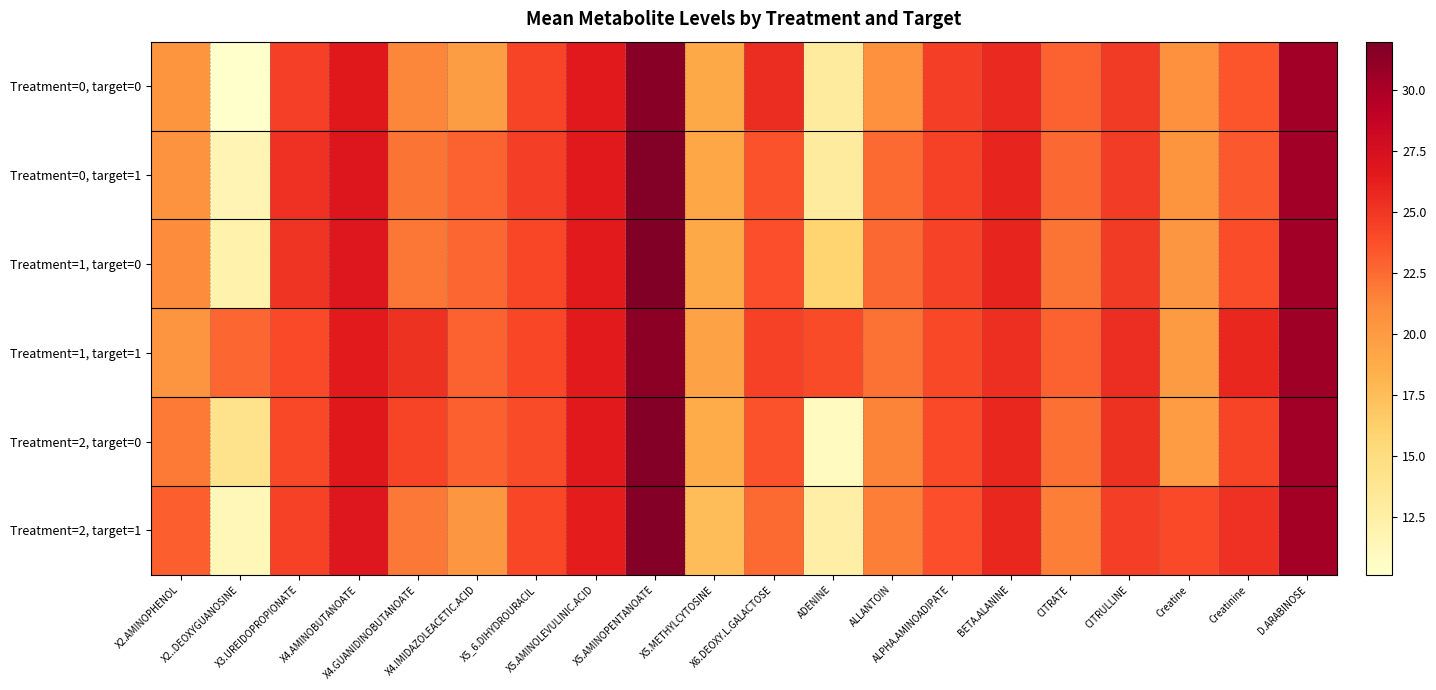

How many series are shown in this chart?

6